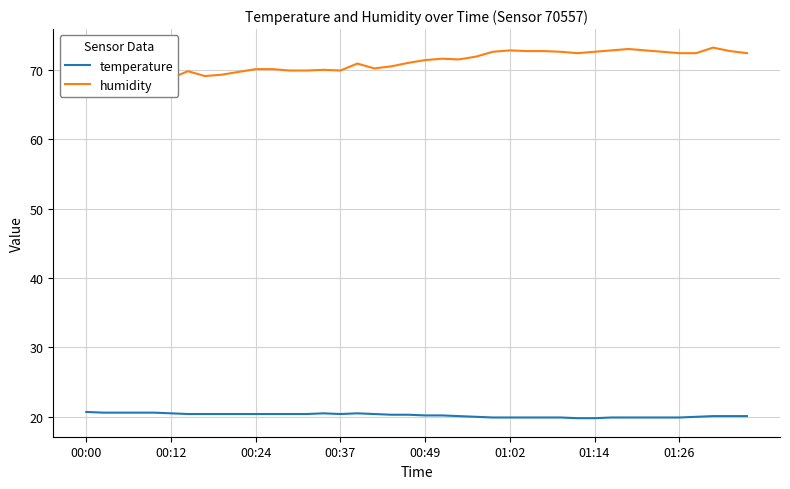

Rank the series by their average value, from lowest to highest.

temperature, humidity